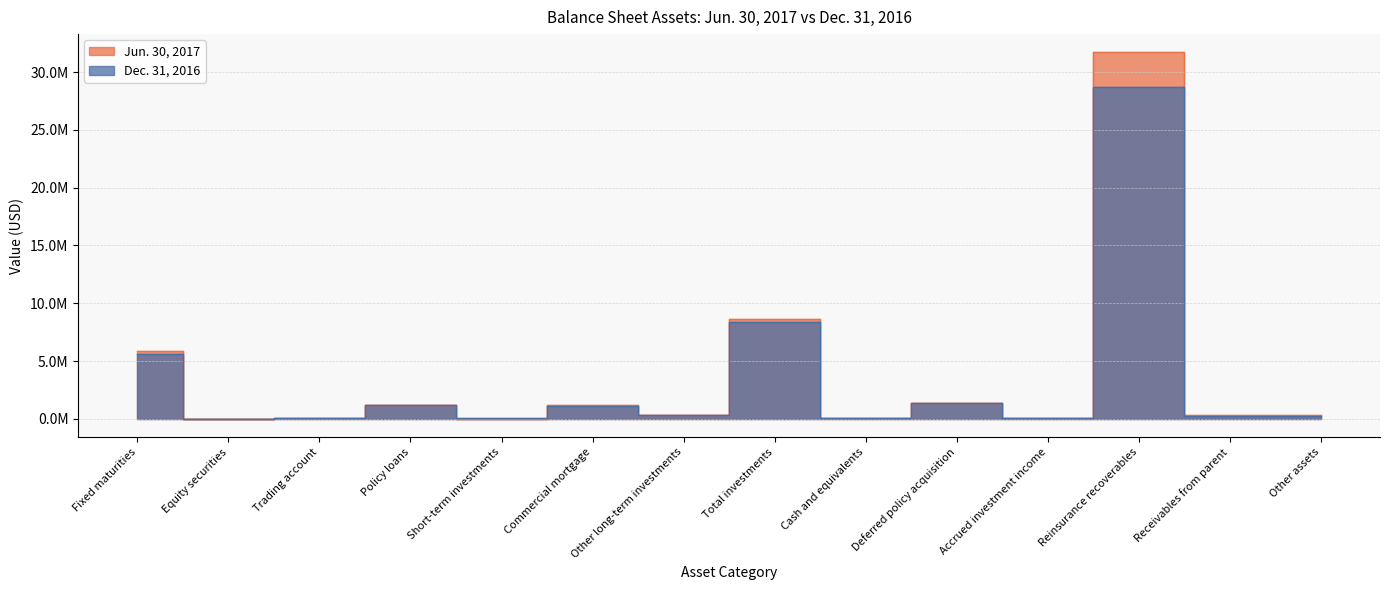

The Dec. 31, 2016 series shows 87322 at Accrued investment income. True or false?

True